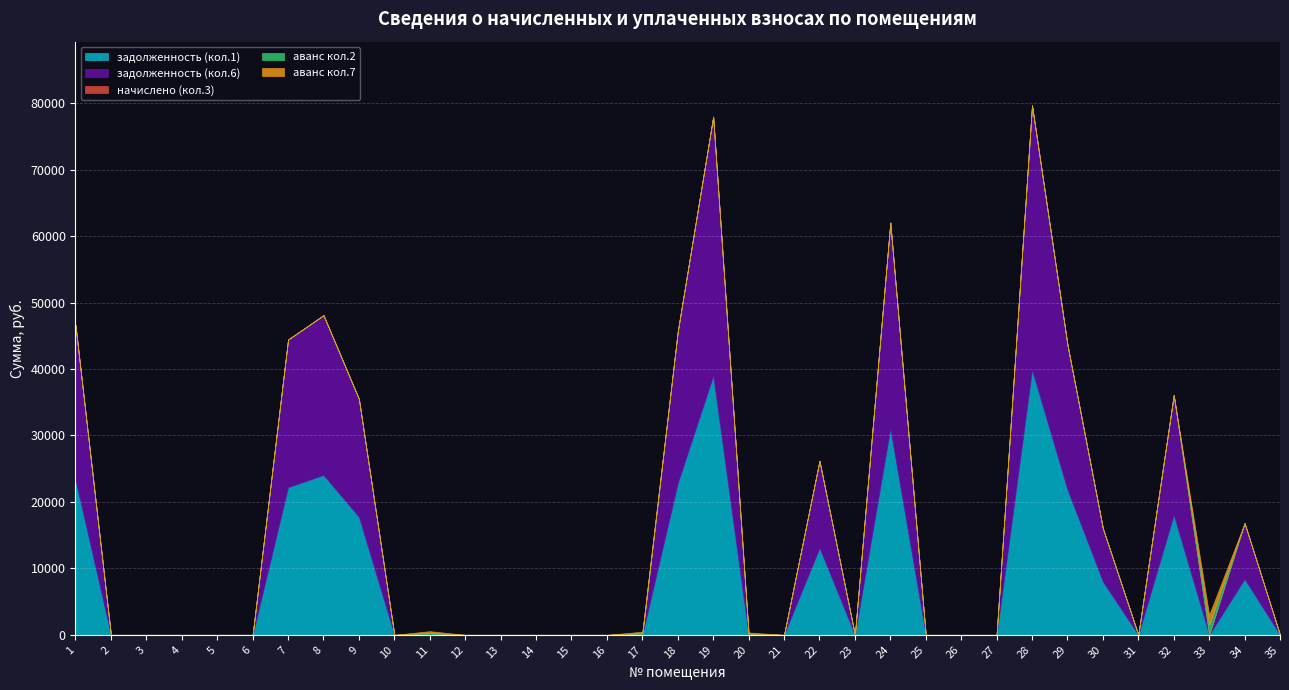

In аванс кол.2, how many points are higher than both neighbors (excluding endpoints)?

4